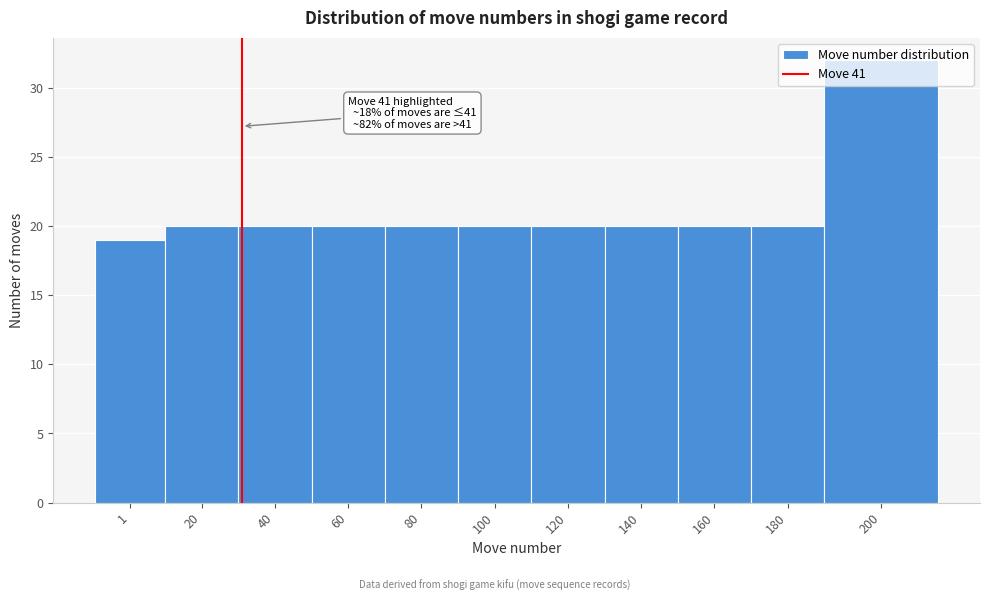

At which category does the chart reach its peak across all series?

200